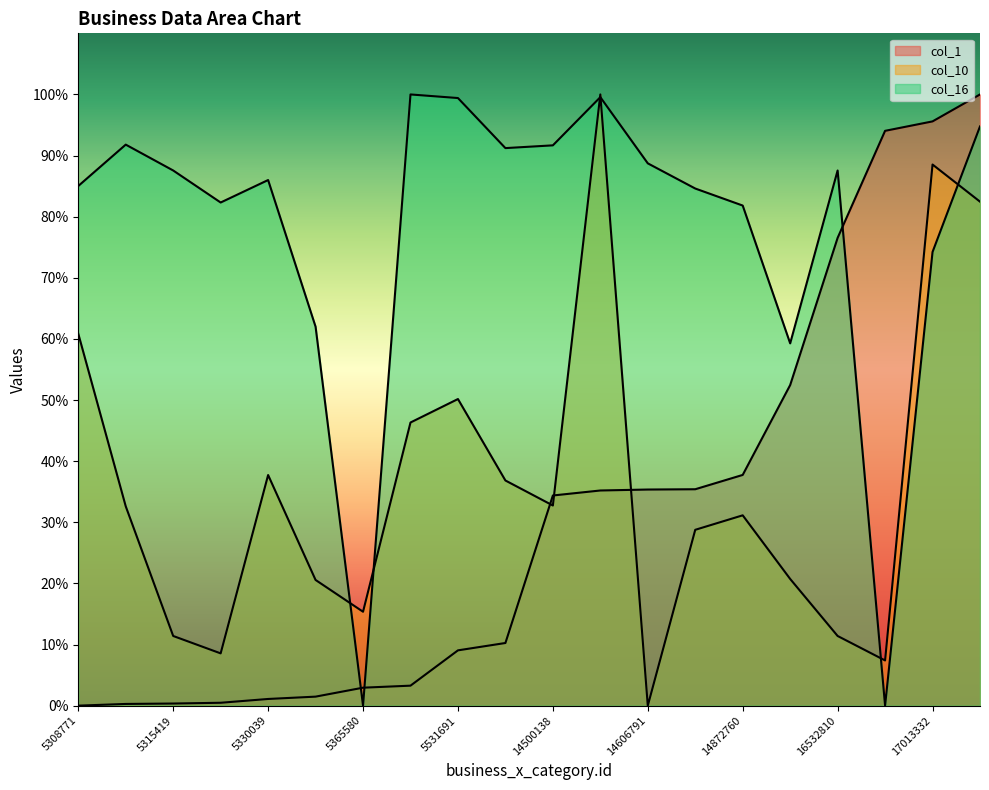

At which category is the sum across all series the highest?

17132676